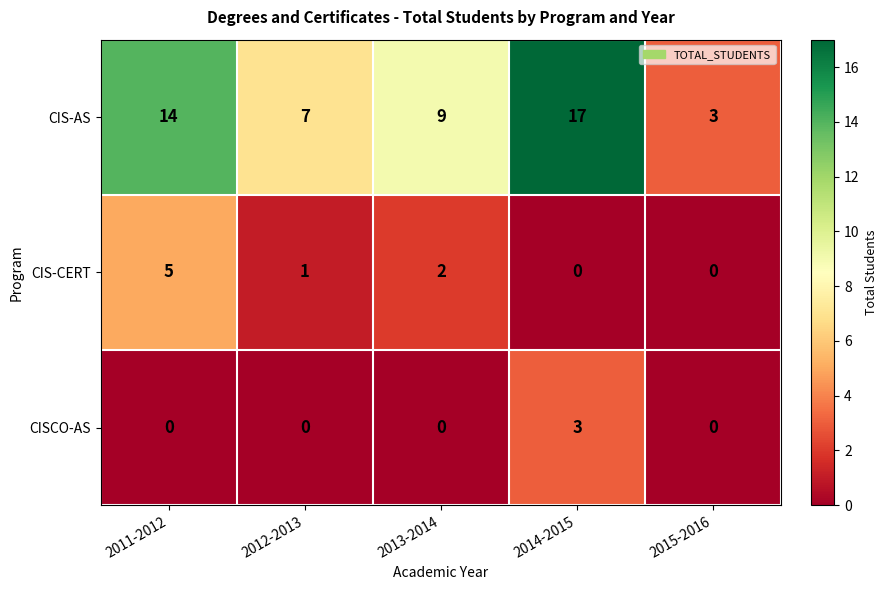

What is the sum of all CIS-CERT values?

8